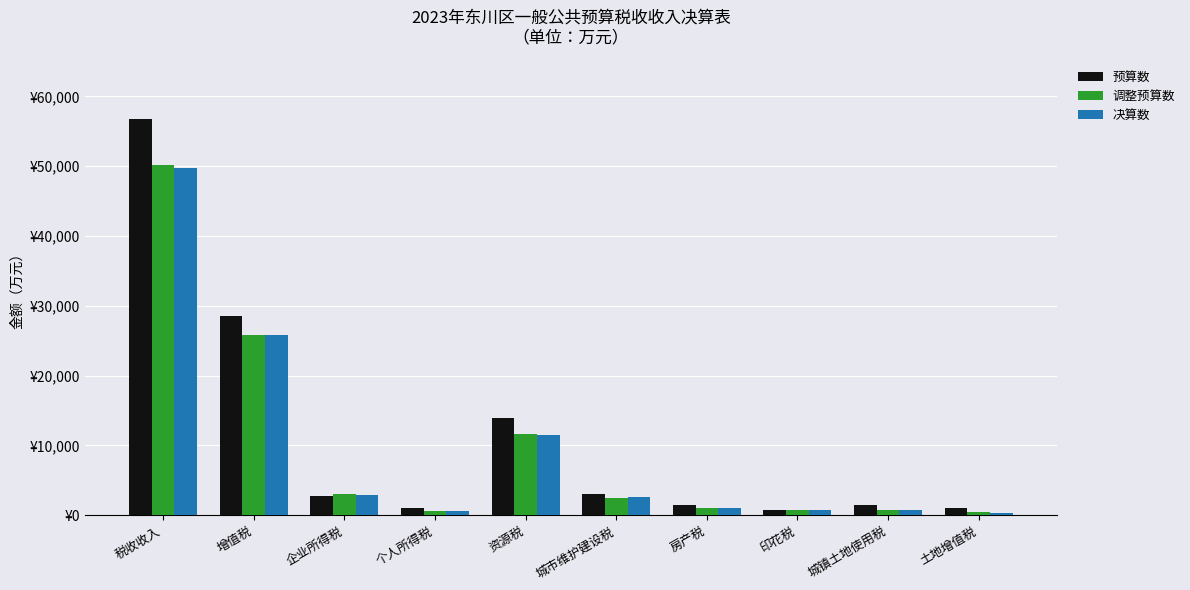

Does the chart contain stacked bars?

No